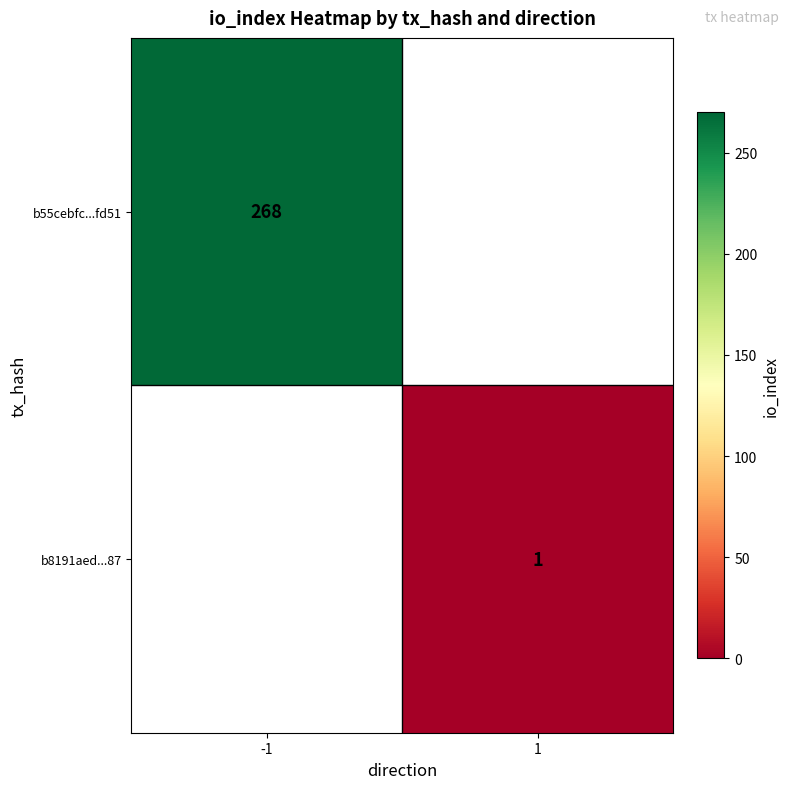

Is it true that b55cebfc...fd51 equals 268 at -1?

True